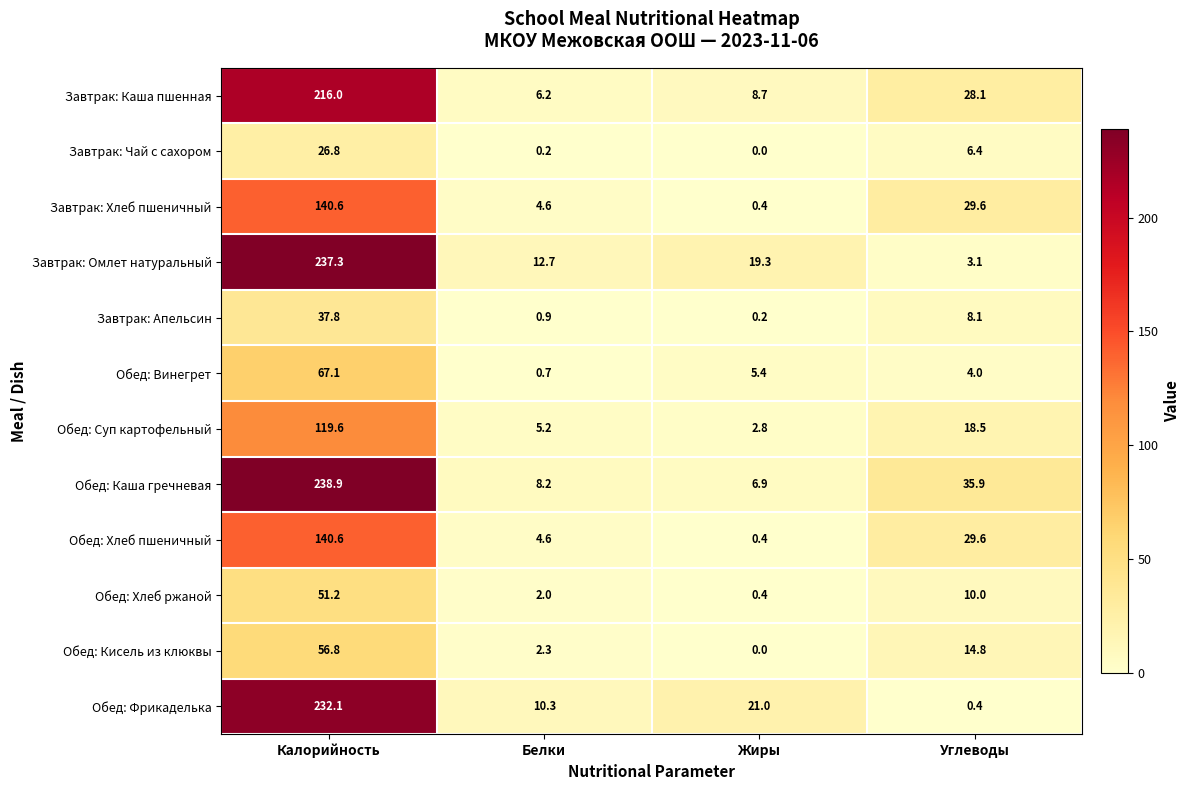

Which series has the largest total across all categories?

Обед: Каша гречневая